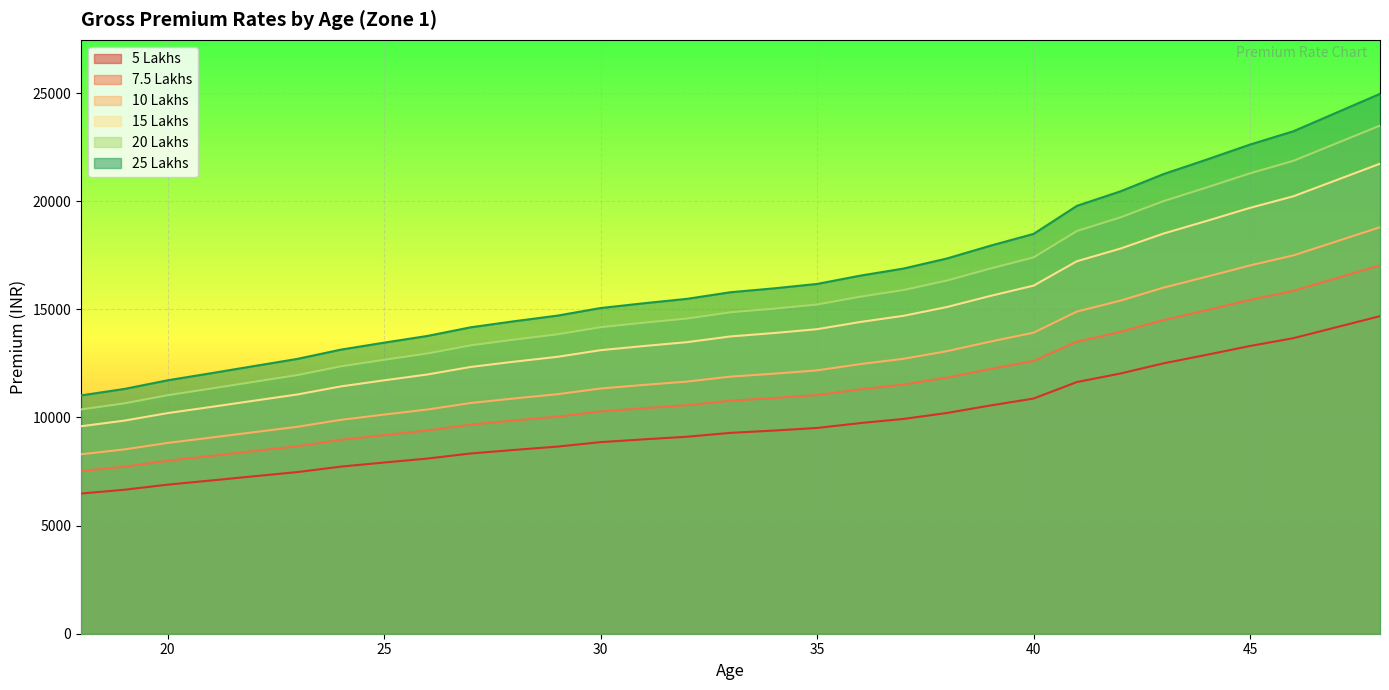

List the series in order of their peak value, highest first.

25 Lakhs, 20 Lakhs, 15 Lakhs, 10 Lakhs, 7.5 Lakhs, 5 Lakhs